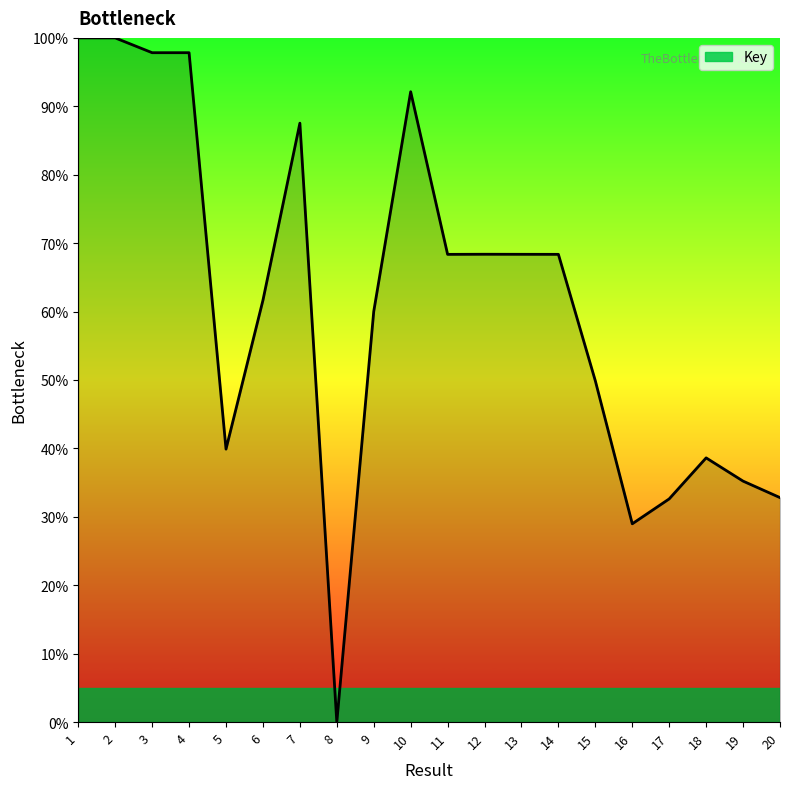

Does the chart have visible grid lines?

No